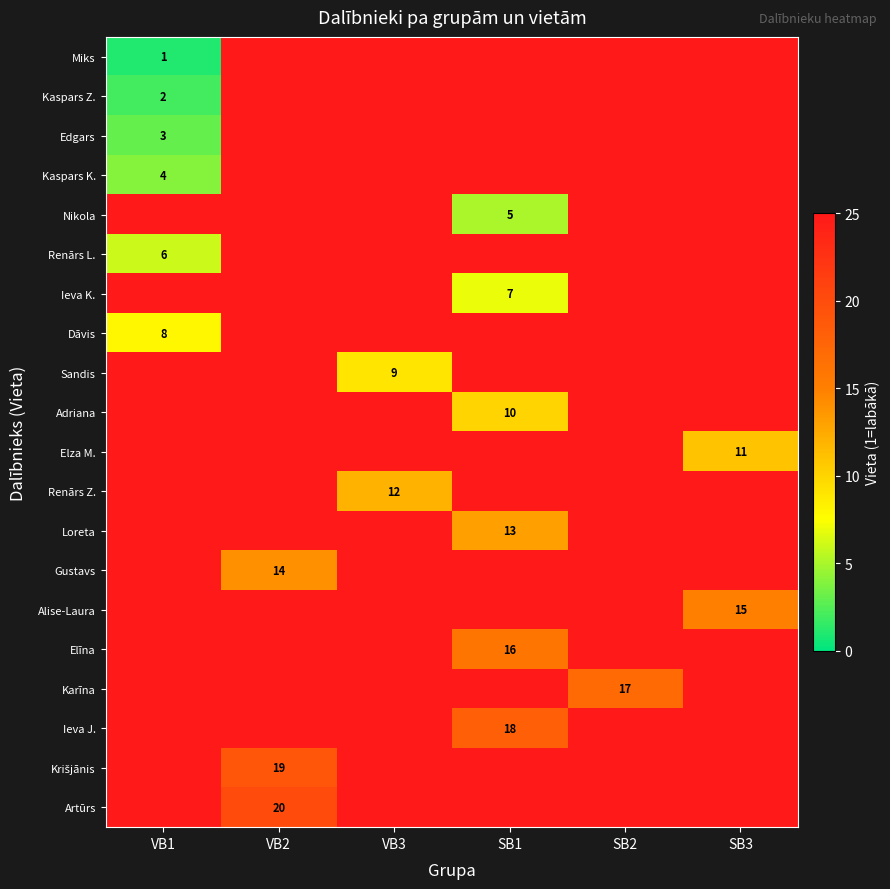

True or false: Edgars has a value of 5 at VB1.

False